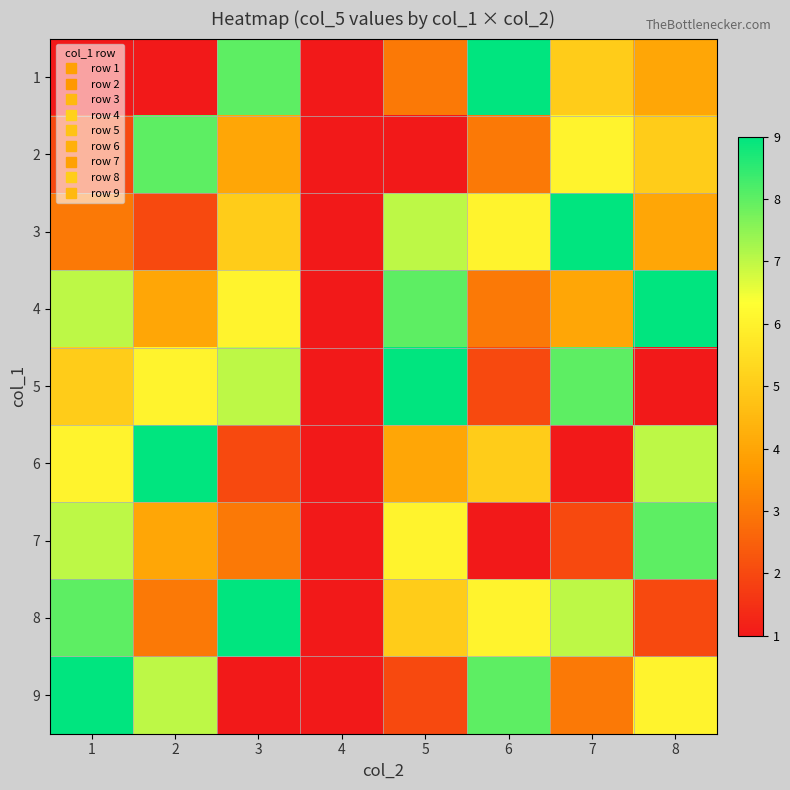

What is the greatest value displayed?

9